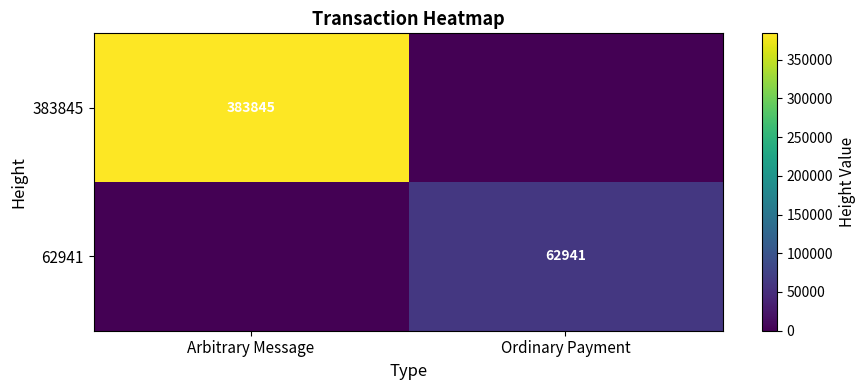

How many data points does each series have?

2